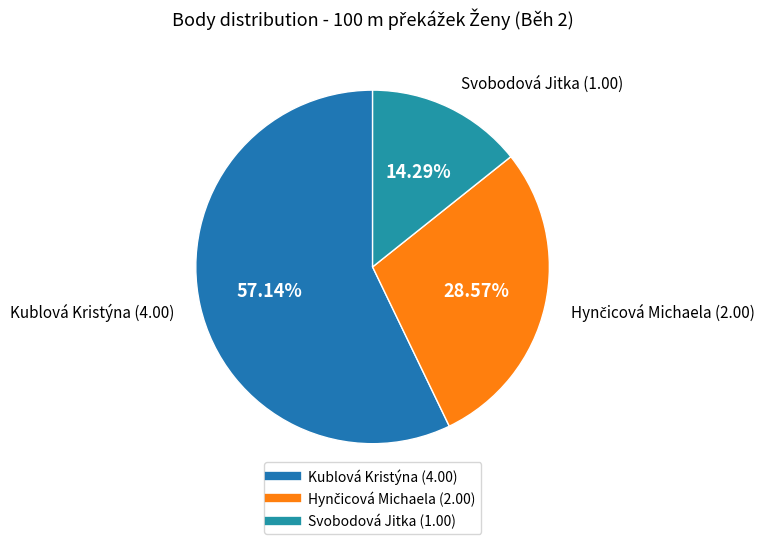

How many segments does this pie chart have?

3